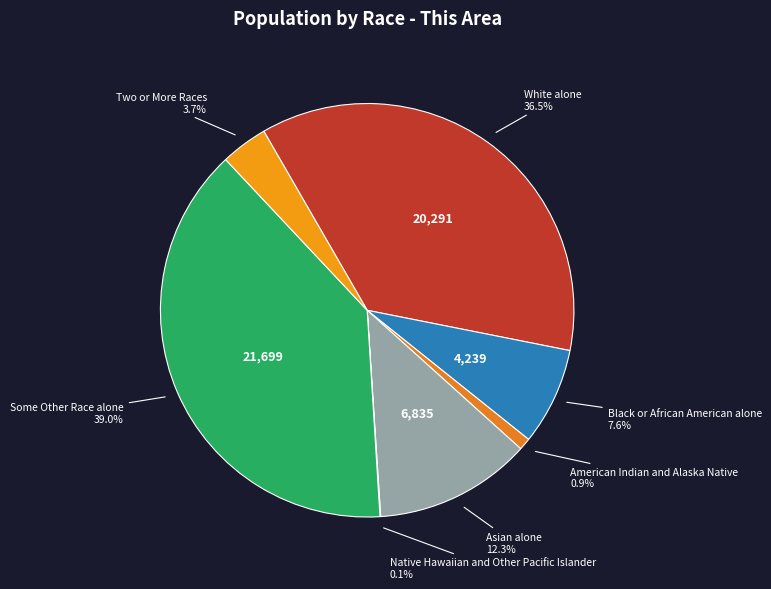

Which slice is the largest?

Some Other Race alone